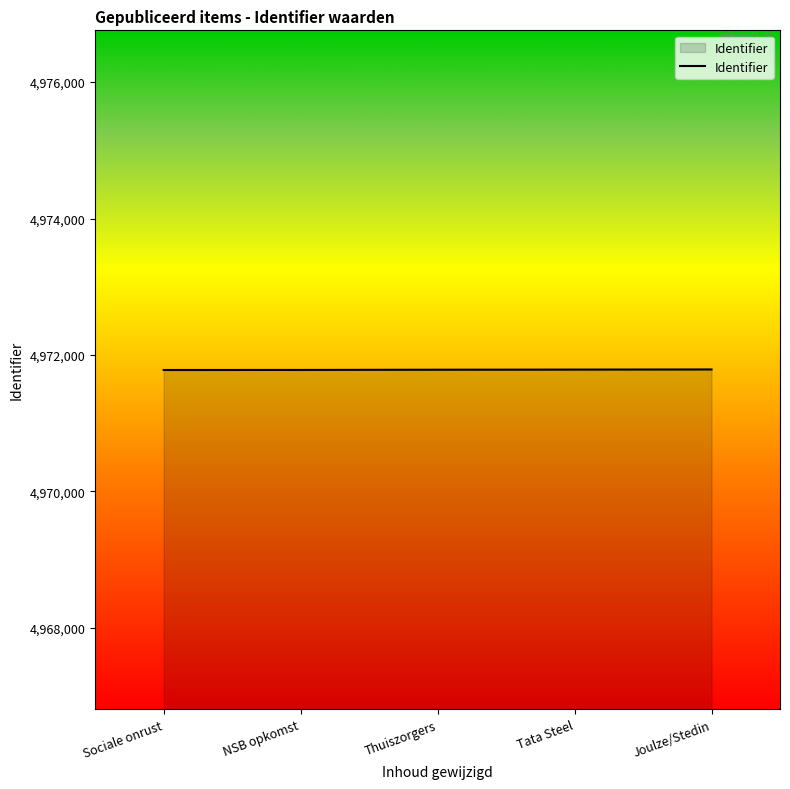

Count the number of data series in this chart.

1